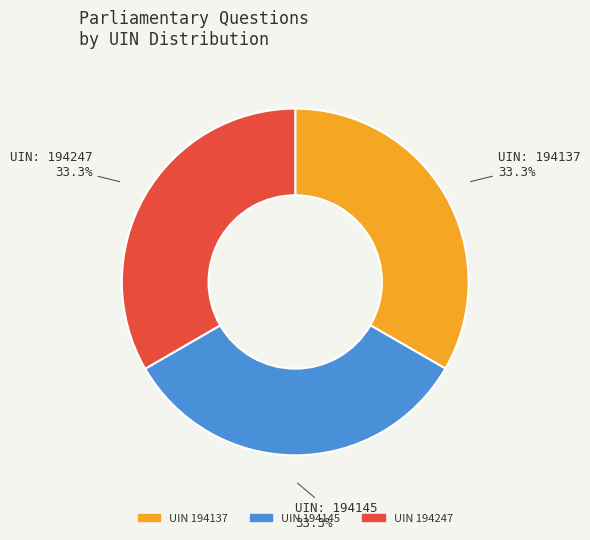

Is there any slice that represents more than half of the pie?

No